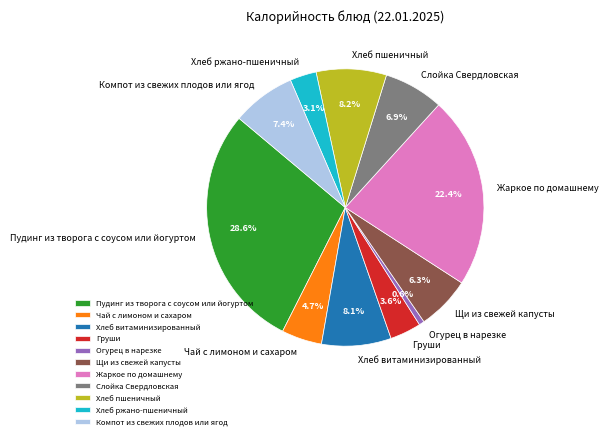

To the nearest percent, what percentage of the pie is Пудинг из творога с соусом или йогуртом?

29%